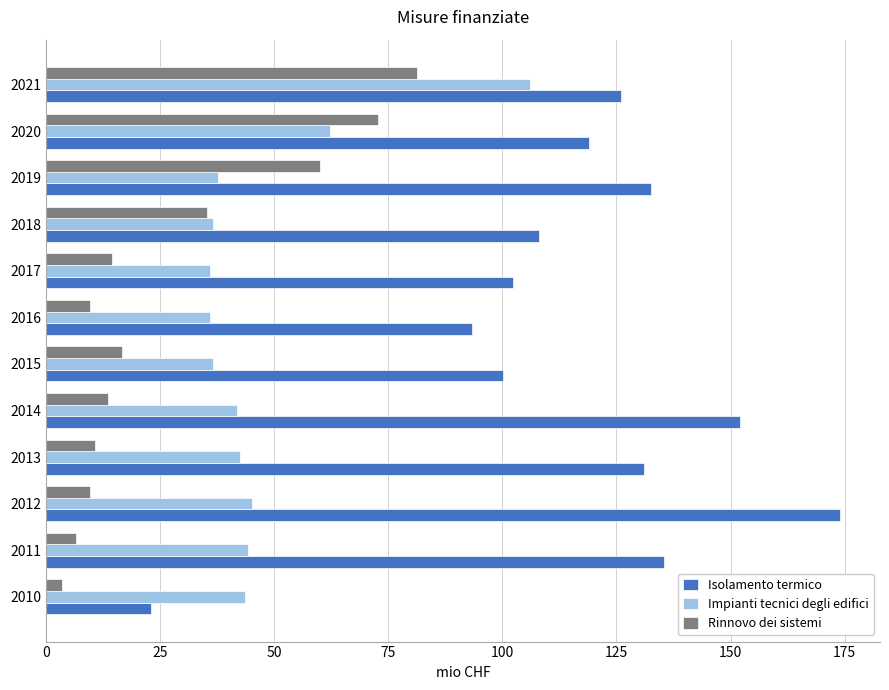

Is the value of Isolamento termico at 2020 greater than the value of Rinnovo dei sistemi at 2011?

Yes